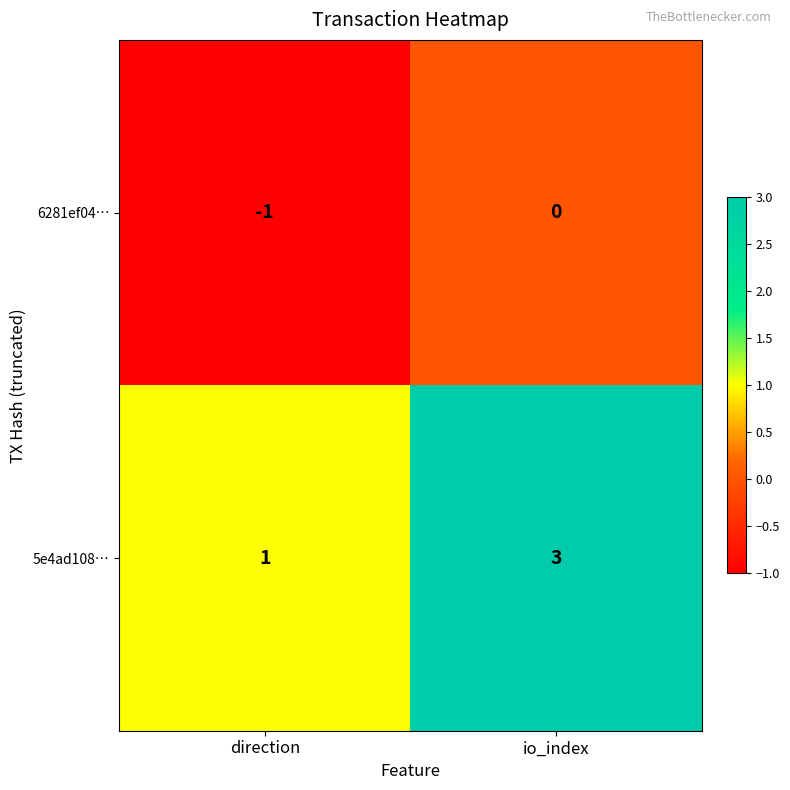

Which series has the largest range (max minus min)?

5e4ad108…